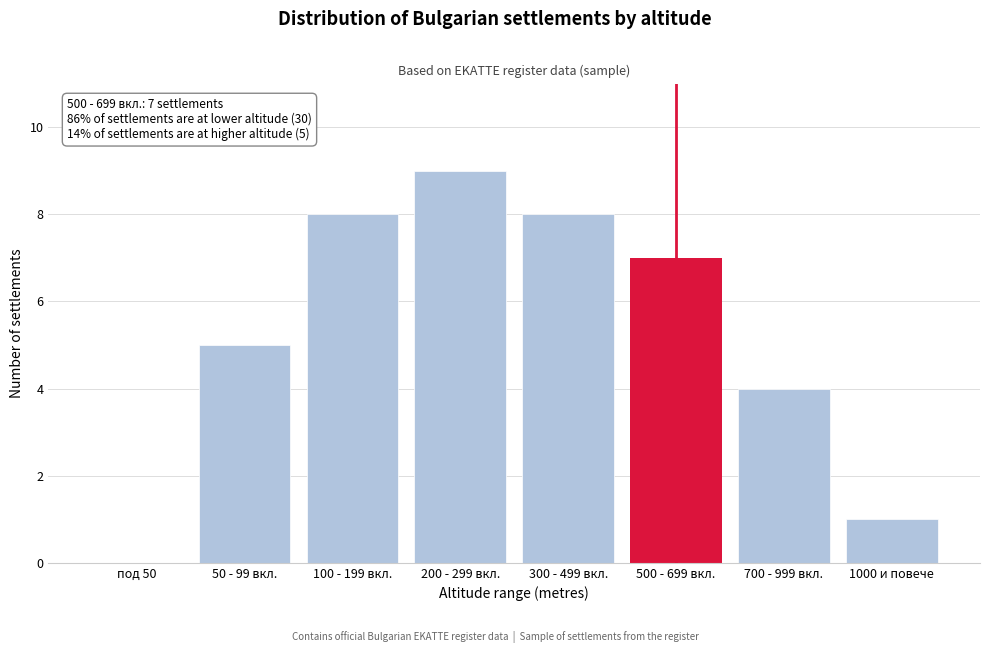

What is the maximum value shown in the chart?

9